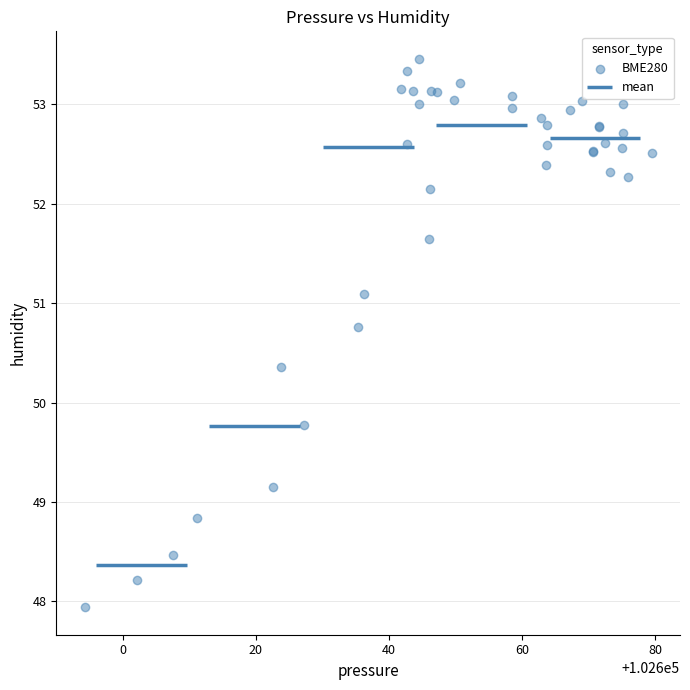

What Y value in the scatter plot is closest to 50?

49.8